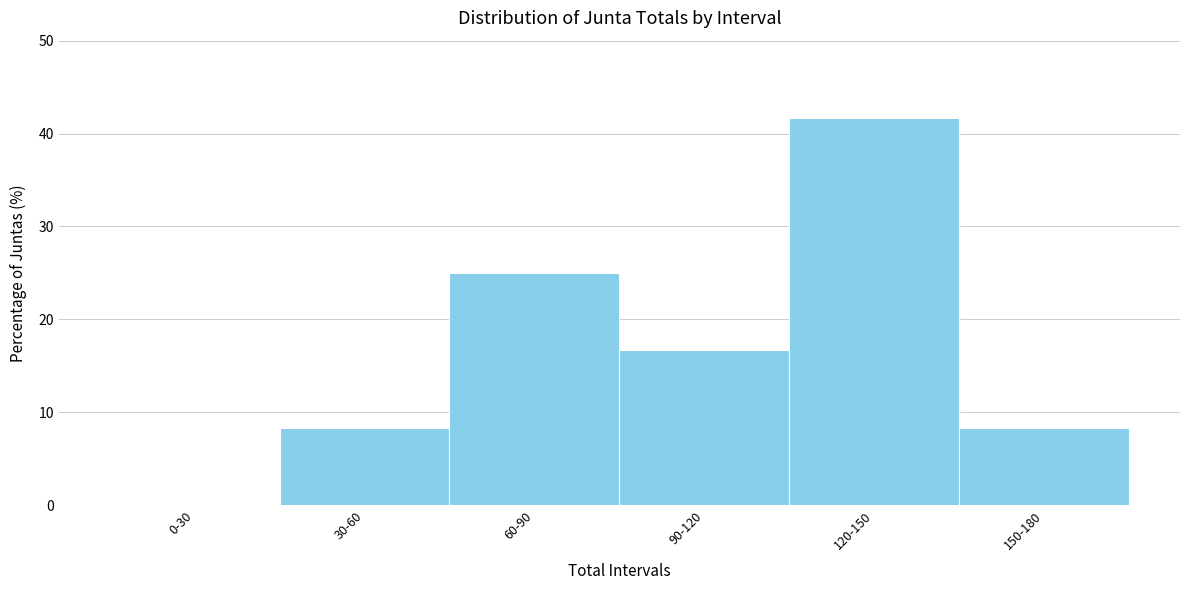

Reading left to right, transcribe all the data shown in this chart.

0-30=0.0	30-60=8.3	60-90=25.0	90-120=16.7	120-150=41.7	150-180=8.3